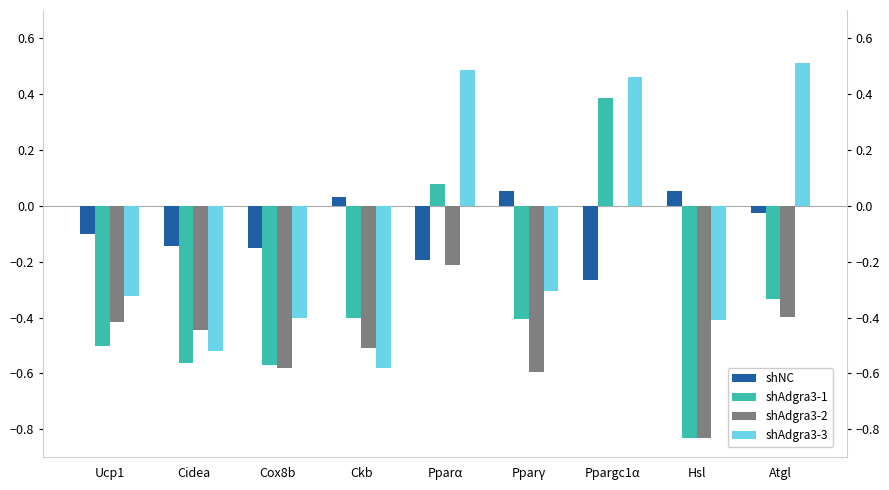

What is the value of the shAdgra3-3 bar at the 4th from the left?

-0.6